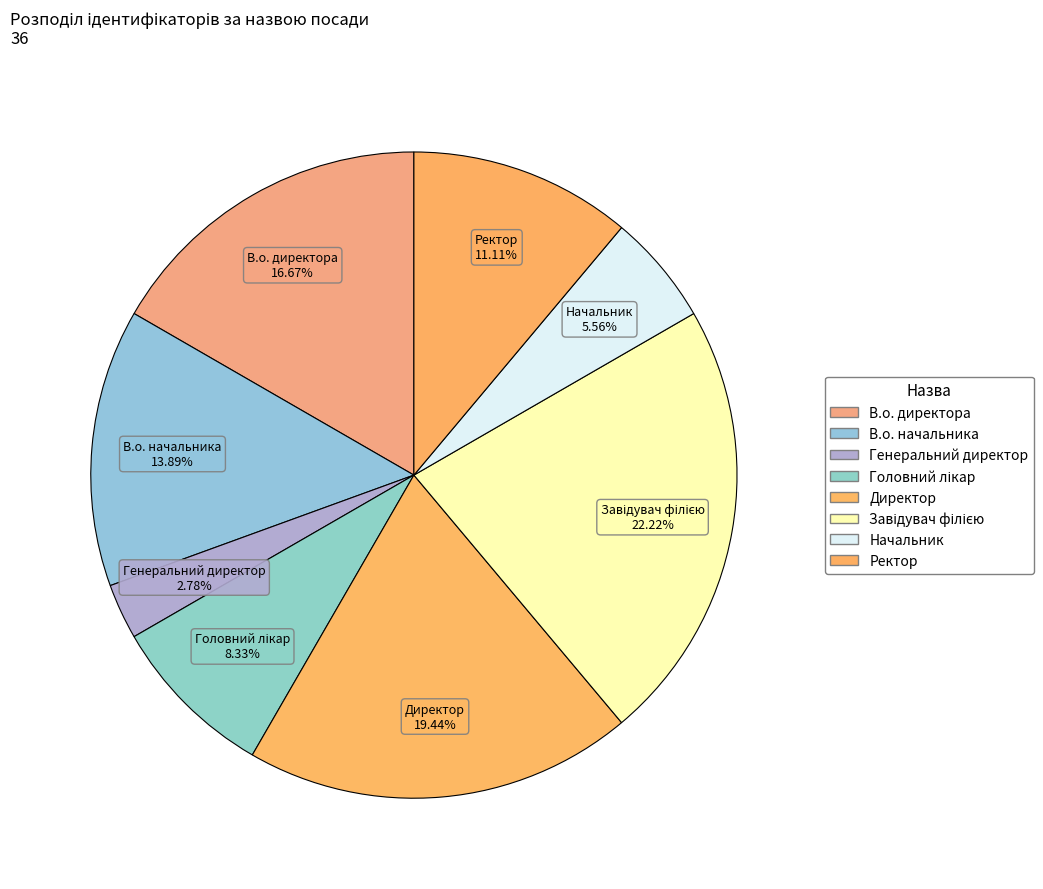

Does Генеральний директор represent more than half of the total?

No